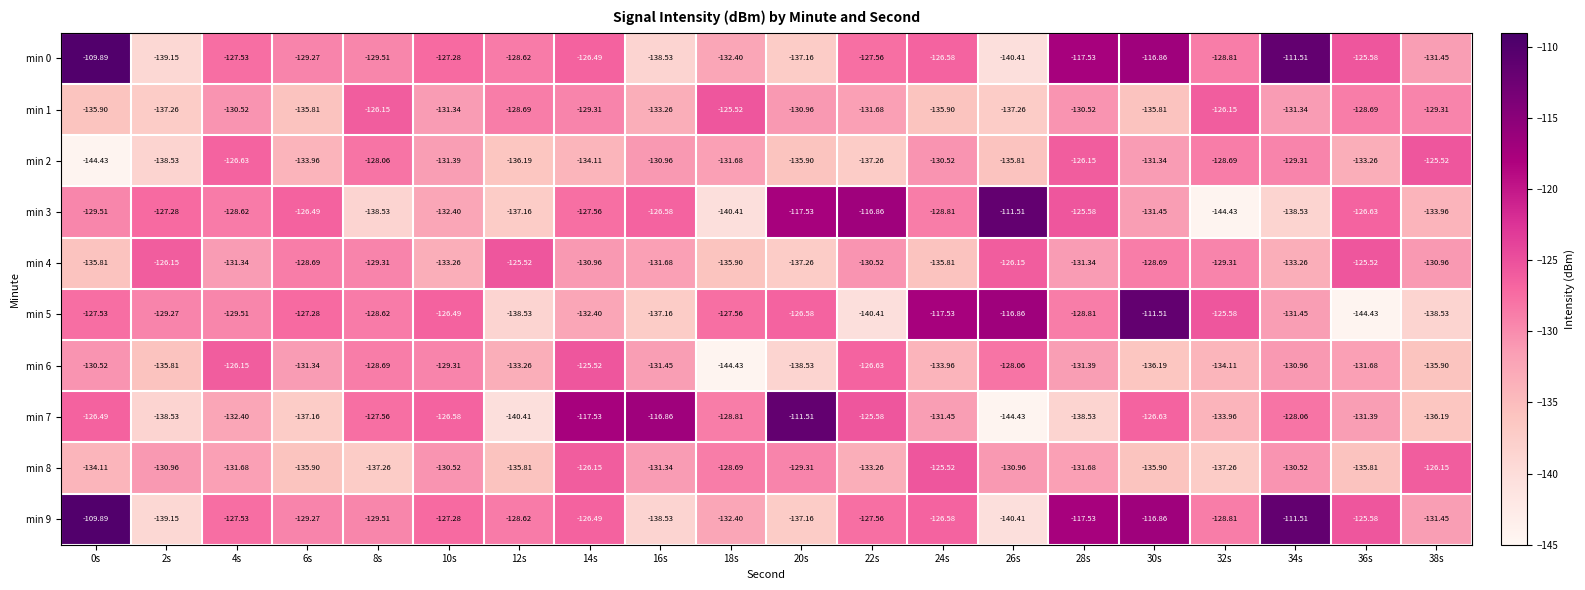

Is the value of min 5 at 24s greater than the value of min 0 at 30s?

No